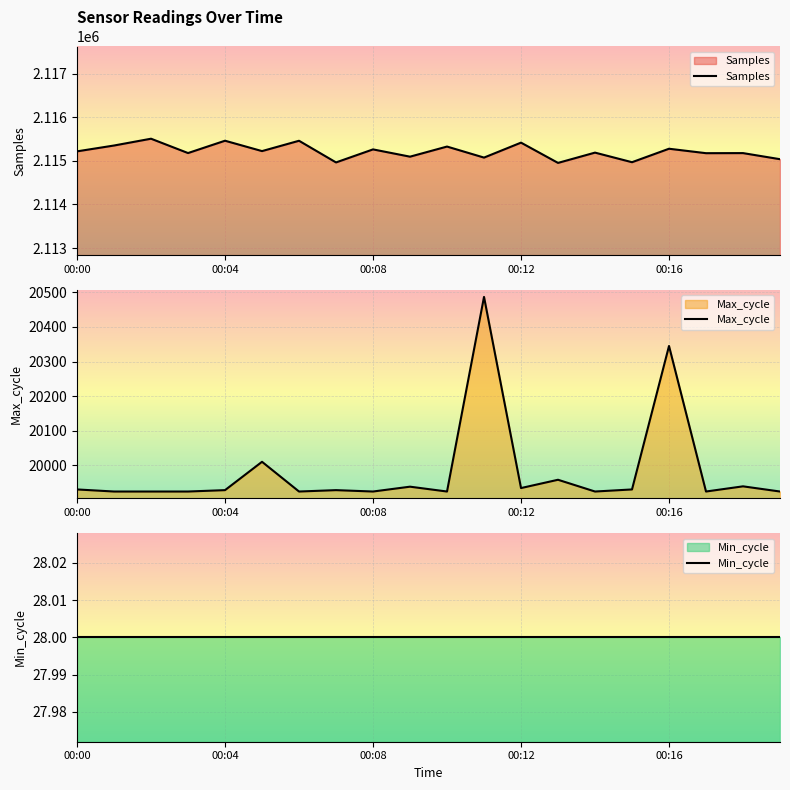

What is the lowest value of the Max_cycle series?

19924